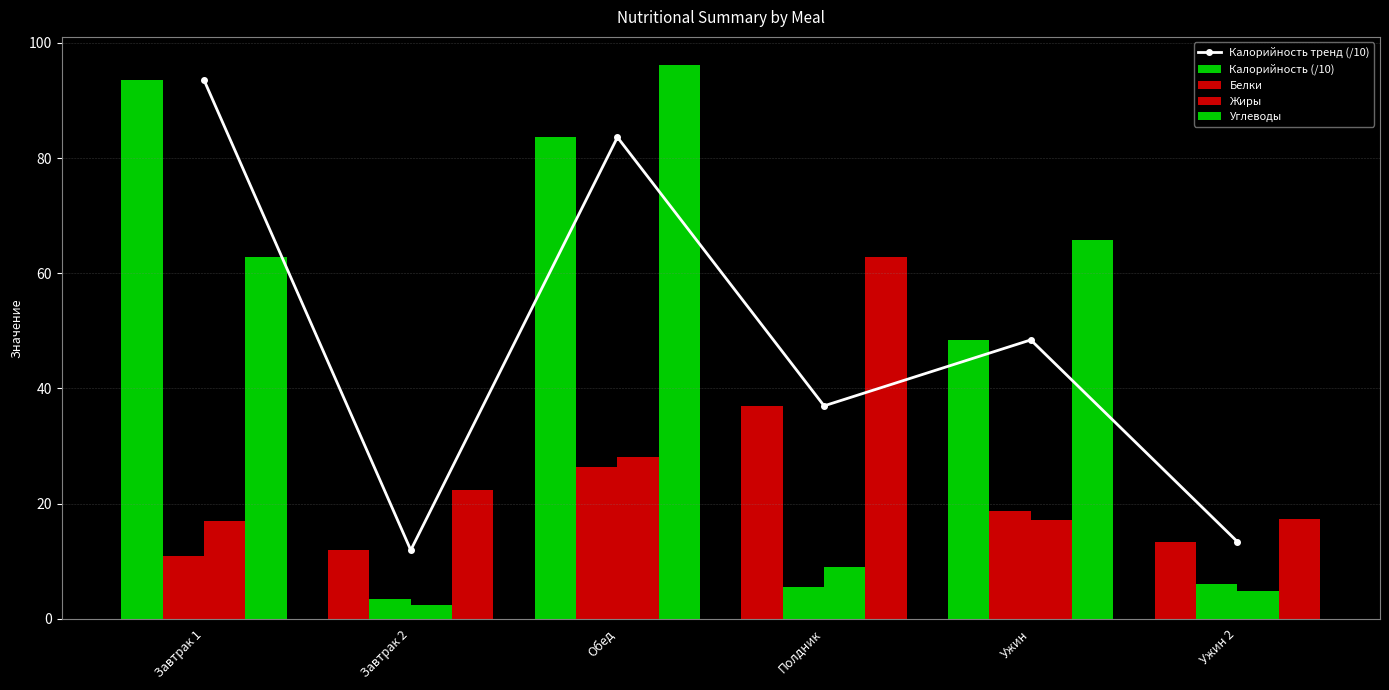

At which label does Углеводы reach its peak?

Обед